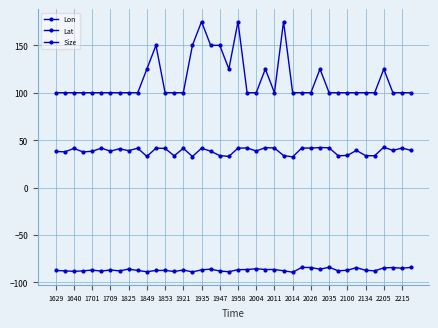

How many series are shown in this chart?

3